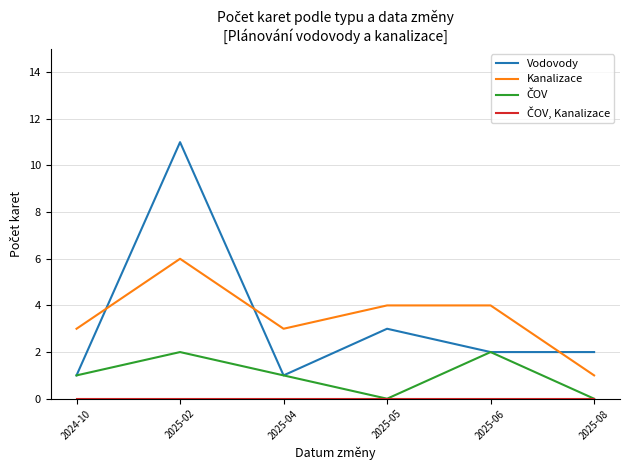

What position from the right is 2024-10?

6